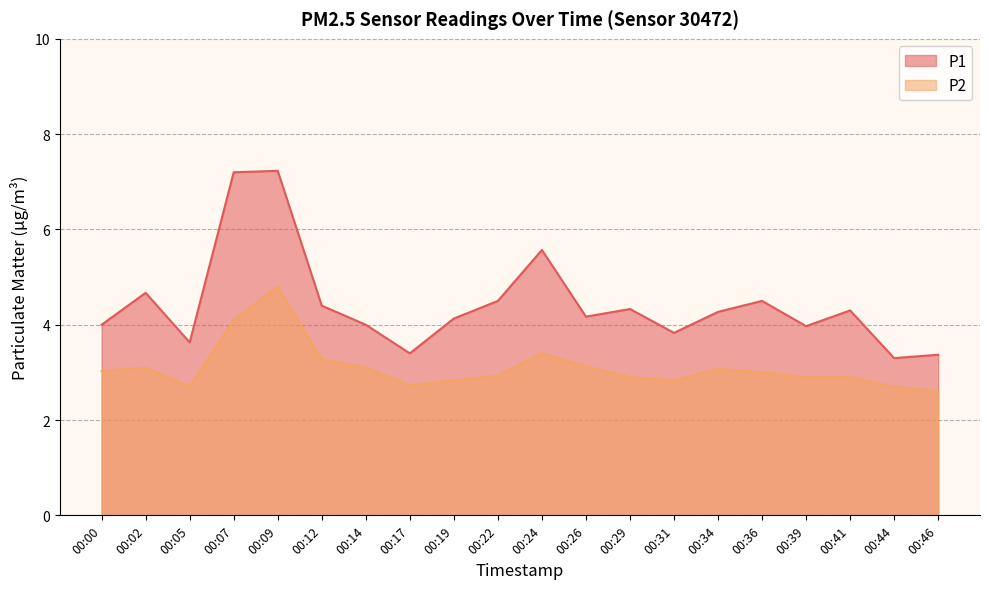

At which label is P1 closest to 5?

00:02